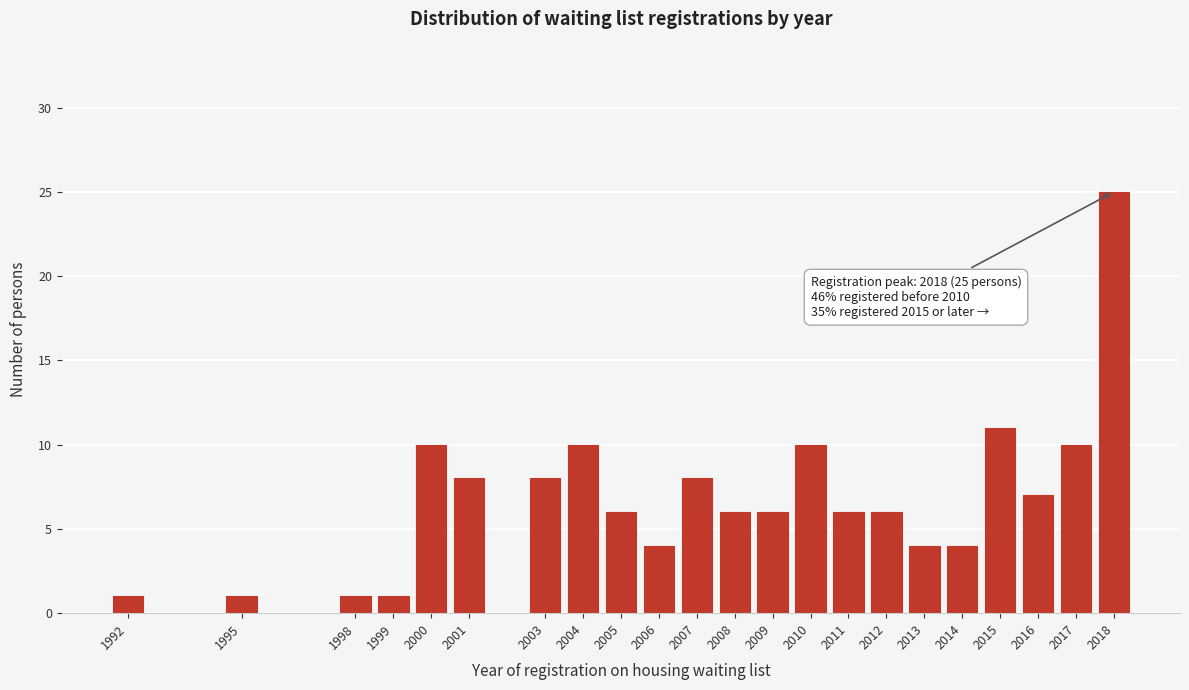

Reading left to right, what are all the values shown in this chart?

1	1	1	1	10	8	8	10	6	4	8	6	6	10	6	6	4	4	11	7	10	25